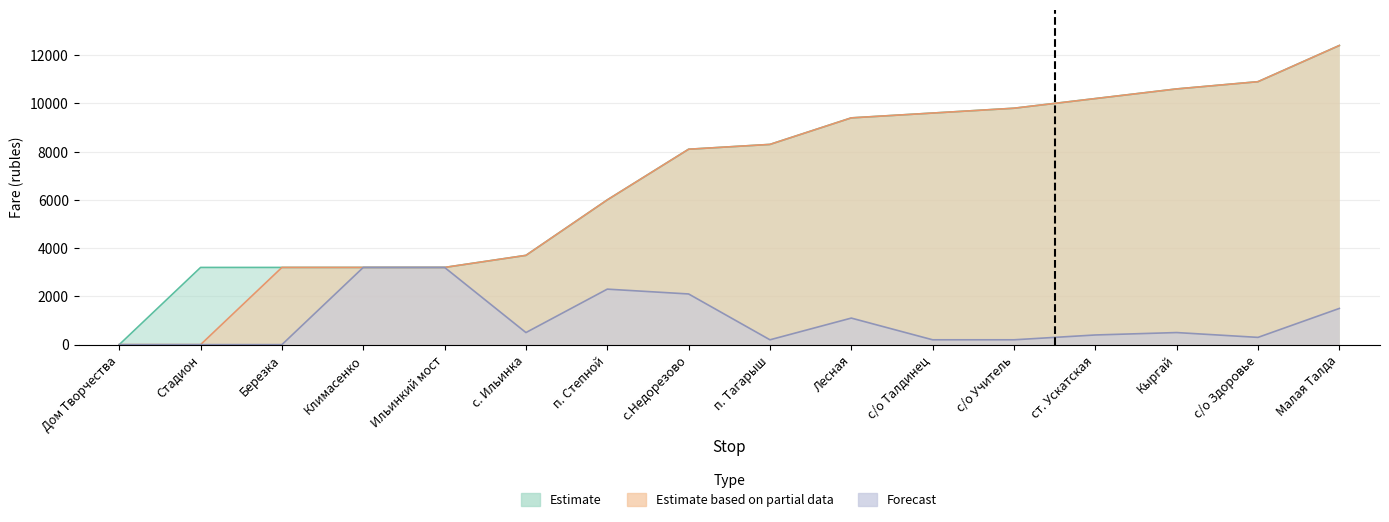

Reading left to right, what are all the values shown in this chart?

Estimate: 0	3200	3200	3200	3200	3700	6000	8100	8300	9400	9600	9800	10200	10600	10900	12400
Estimate based on partial data: 0	0	3200	3200	3200	3700	6000	8100	8300	9400	9600	9800	10200	10600	10900	12400
Forecast: 0	0	0	3200	3200	500	2300	2100	200	1100	200	200	400	500	300	1500